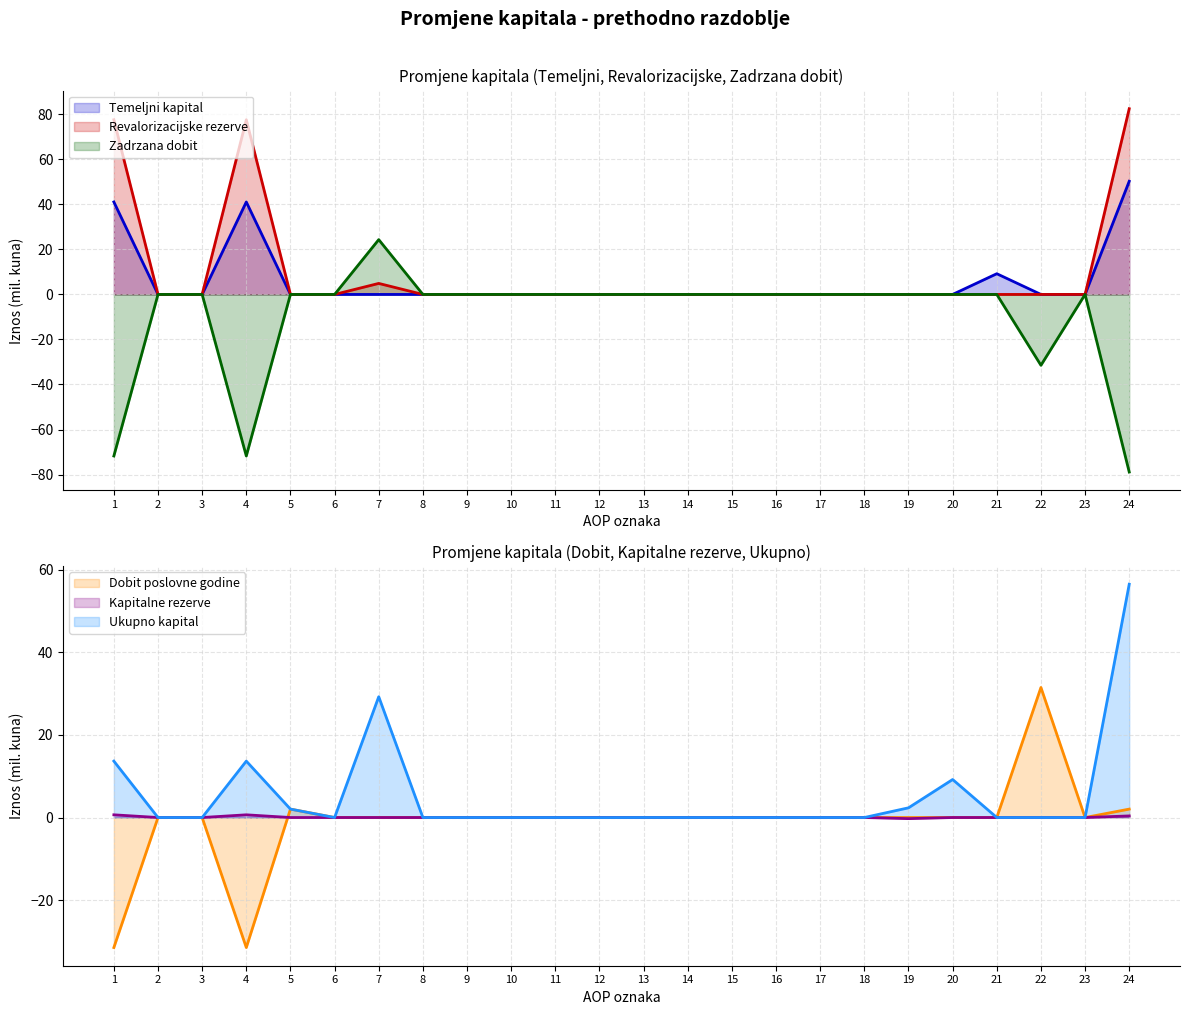

Is it true that Revalorizacijske rezerve equals 36.9 at 14?

False